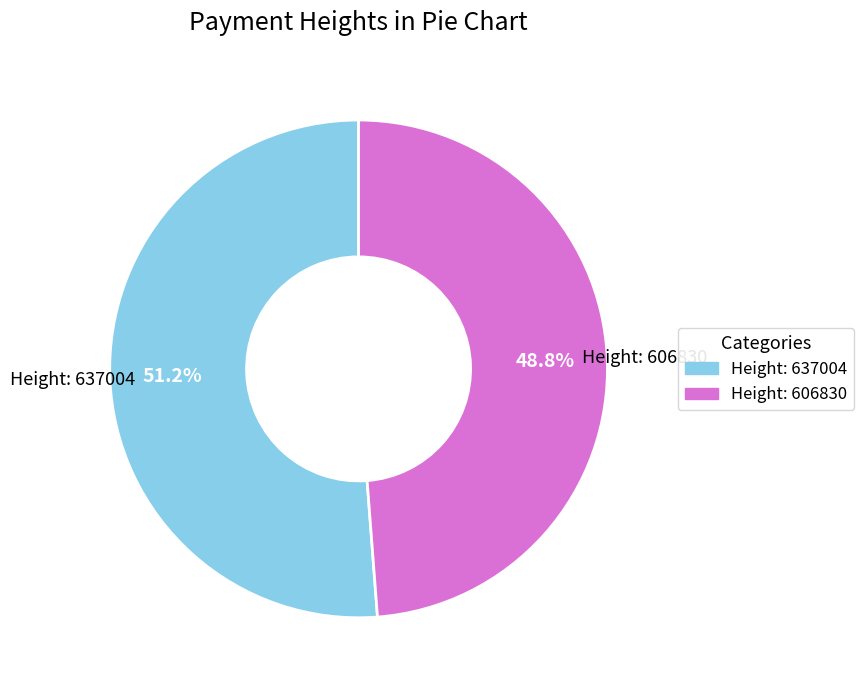

Is there a majority slice in this chart?

Yes